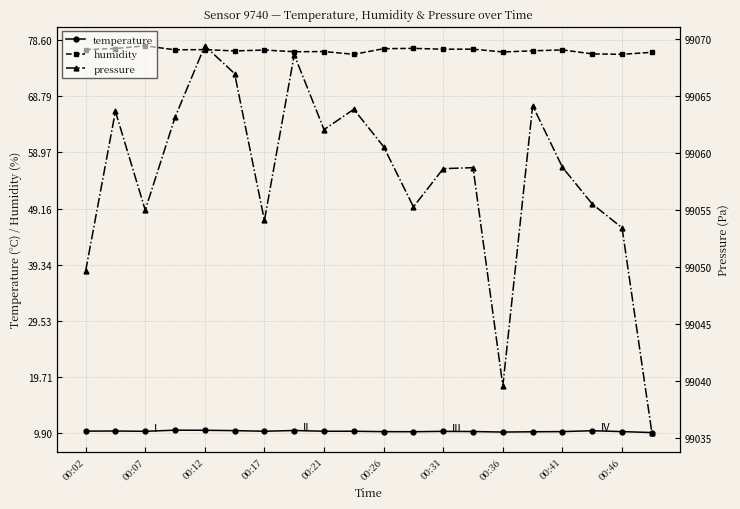

The value of humidity at 00:46 is 129.1. True or false?

False